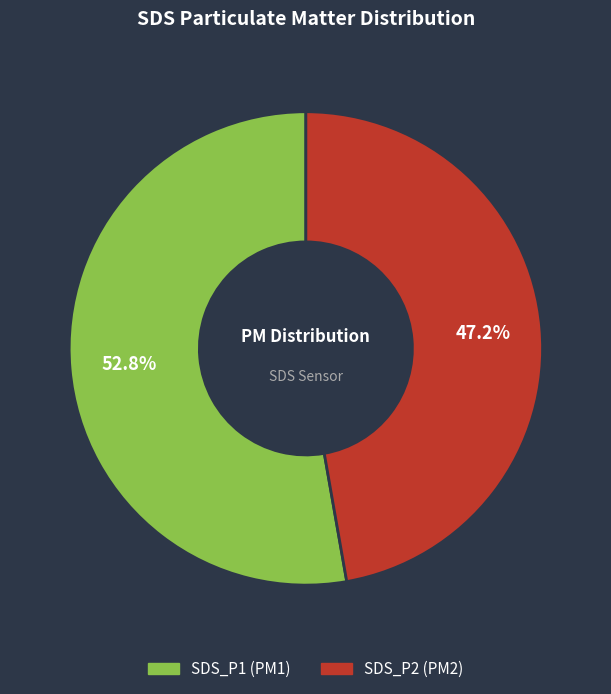

Is there a majority slice in this chart?

Yes